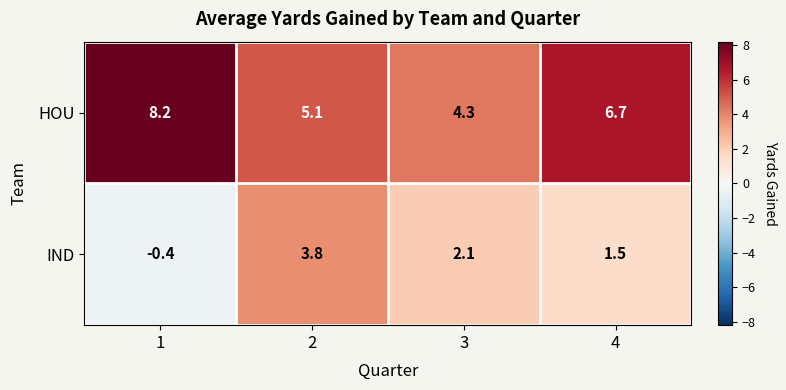

Read the IND value at 4.

1.5